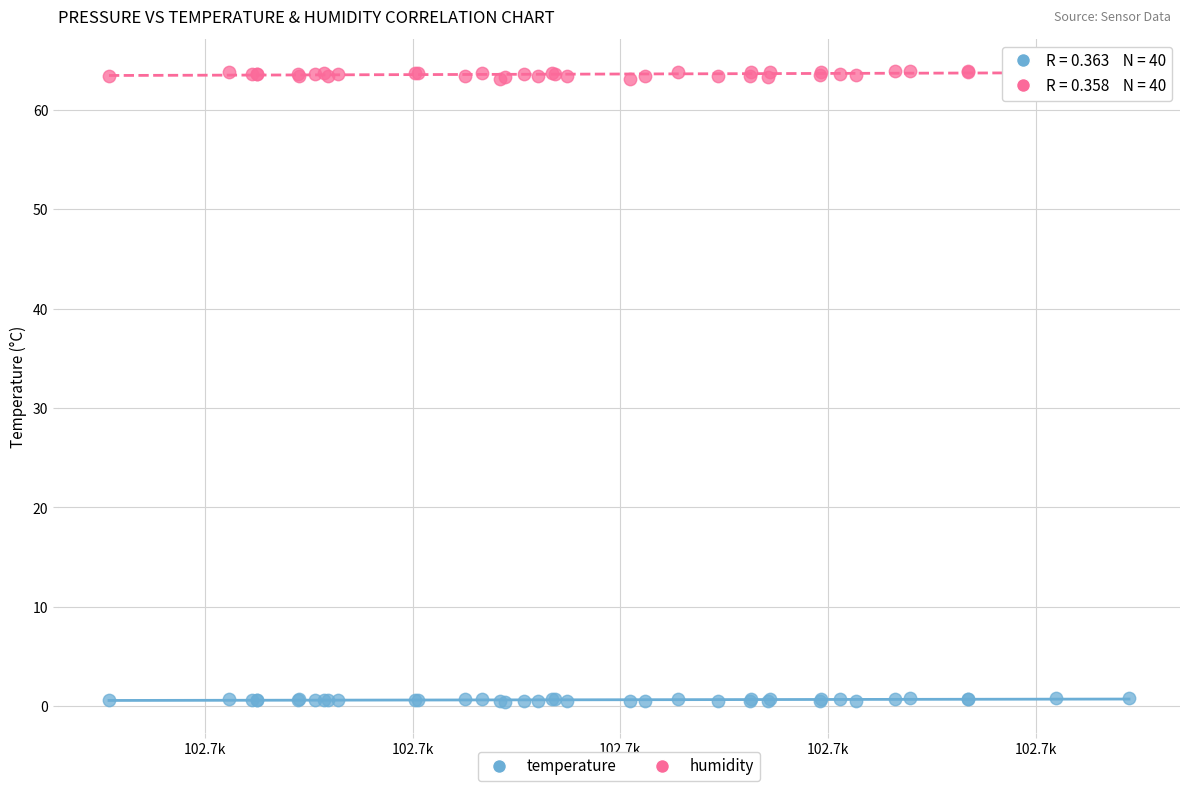

Which series contains the highest Y value?

humidity